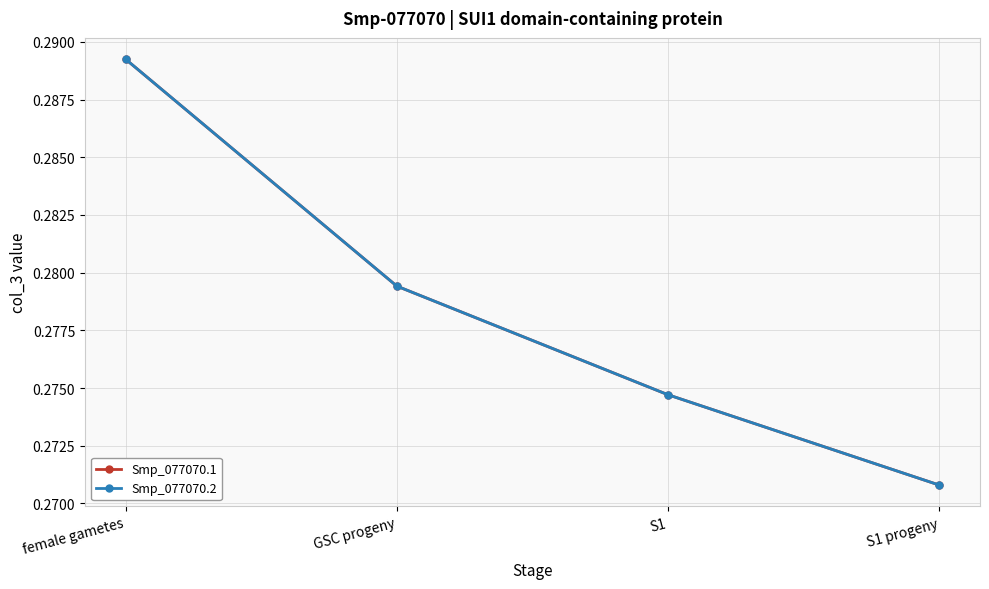

Does the chart have visible grid lines?

Yes